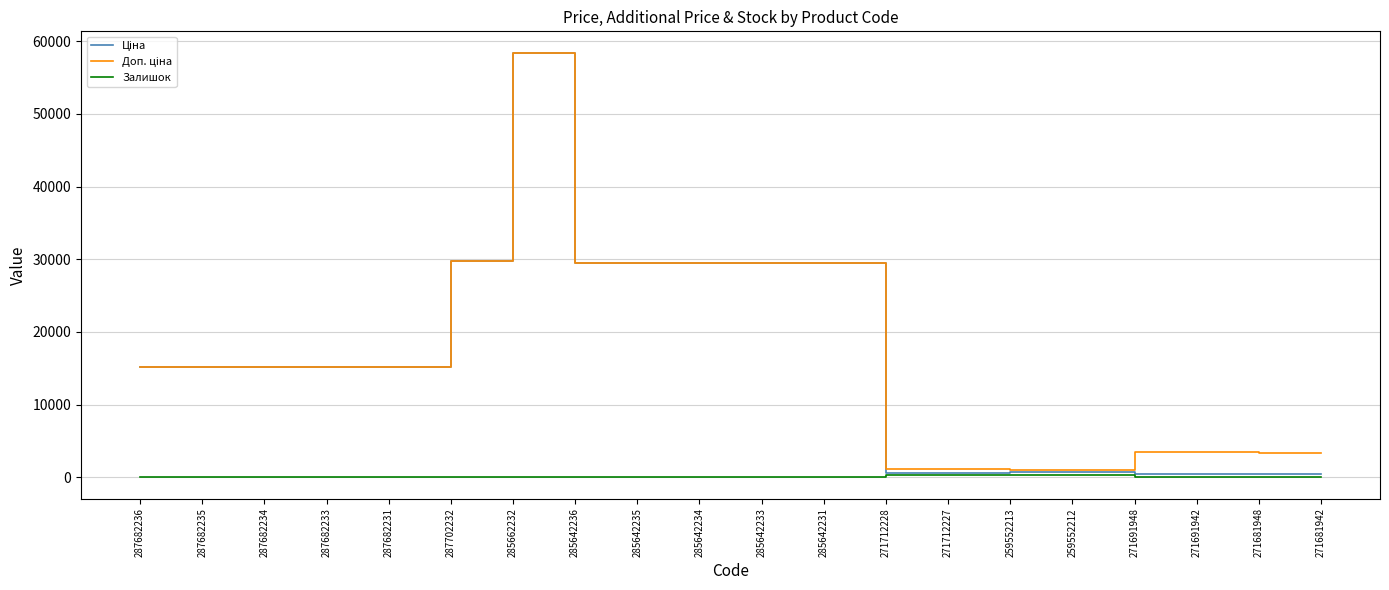

At which category is the sum across all series the highest?

285662232